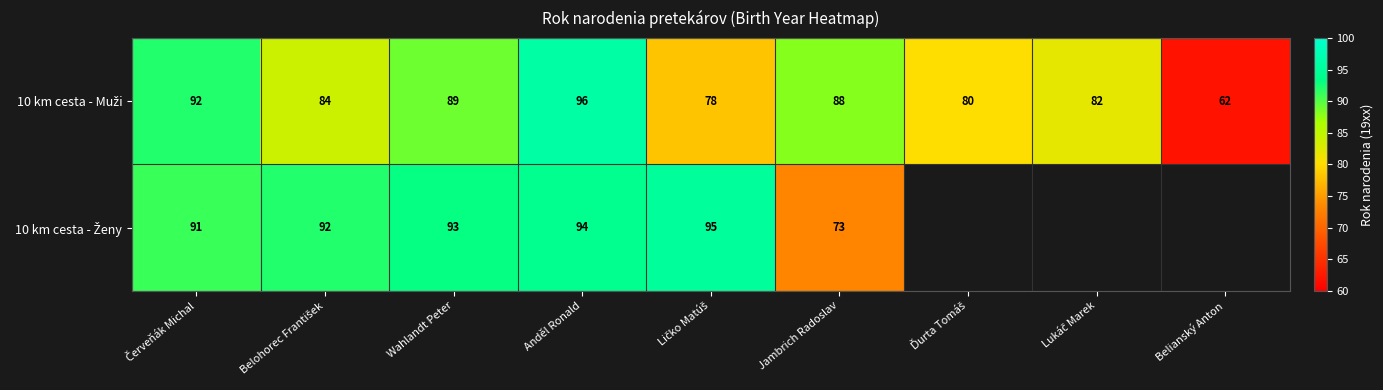

What is the spread (max minus min) of values at Jambrich Radoslav?

15